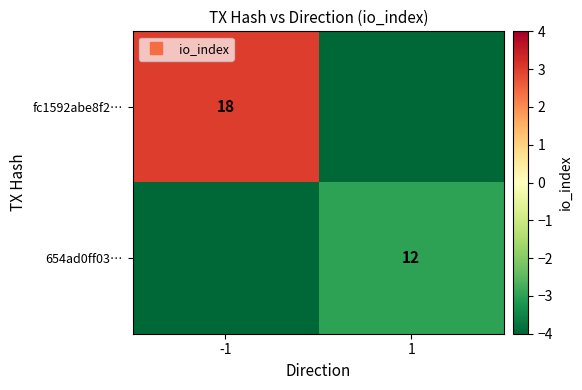

What is the lowest value of the 654ad0ff03… series?

-15